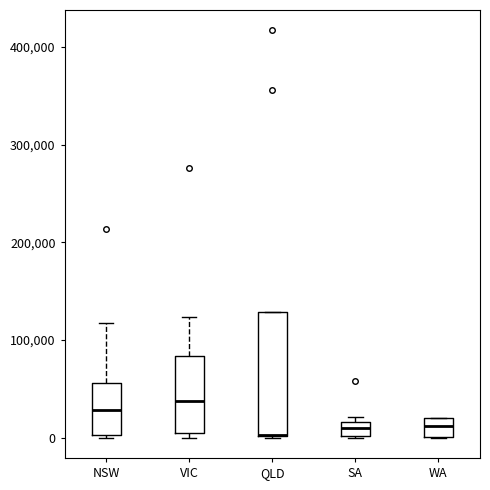

Comparing the boxes themselves (not the whiskers), which one is the tallest?

QLD